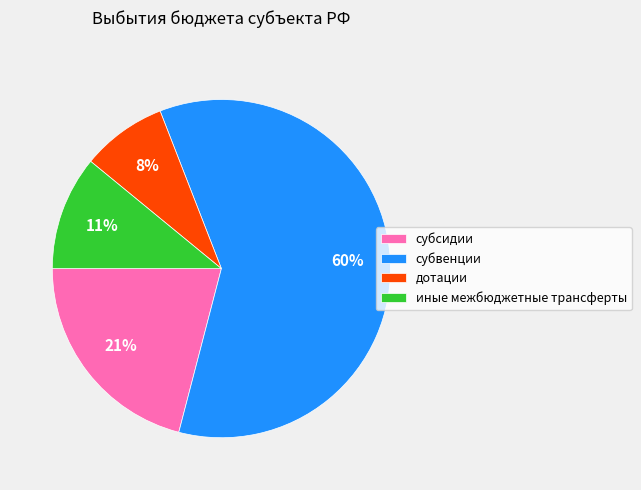

How many slices are in this pie chart?

4